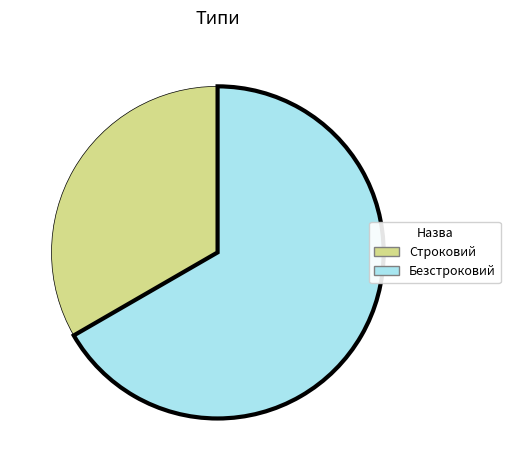

Rank the categories by value from lowest to highest.

Строковий, Безстроковий